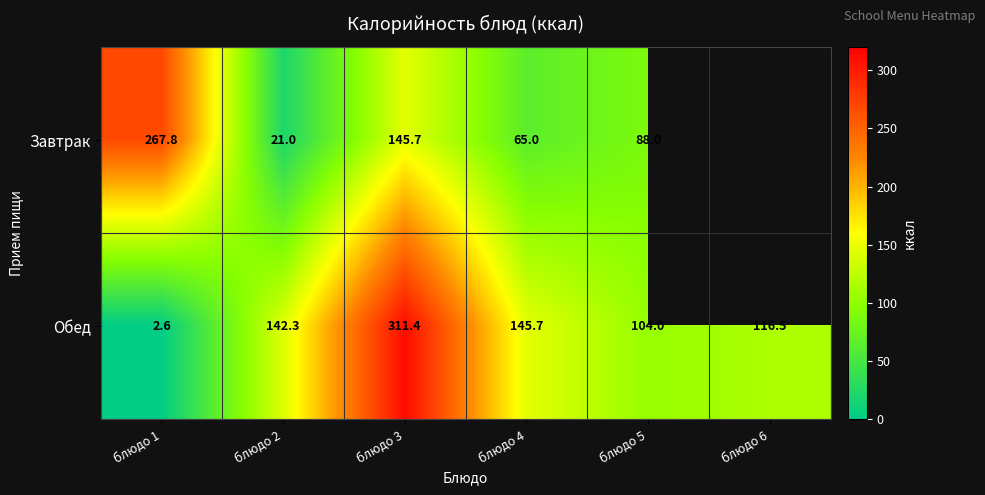

Rank the series at блюдо 2 from highest to lowest value.

Обед, Завтрак